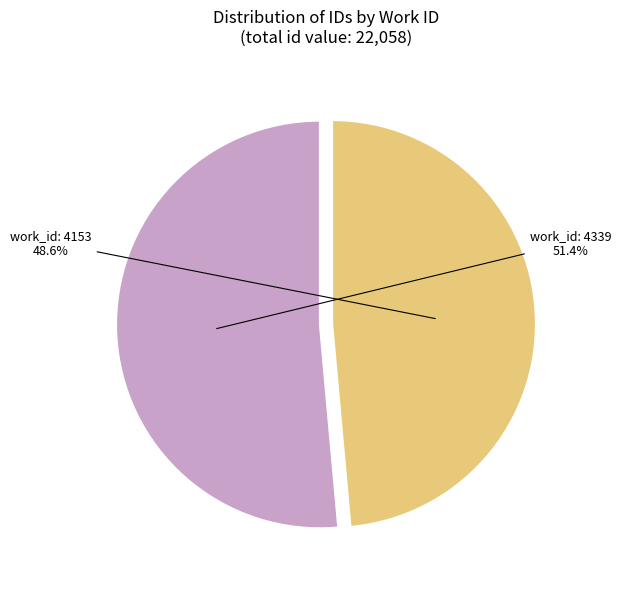

To the nearest percent, what is the average slice percentage?

50%